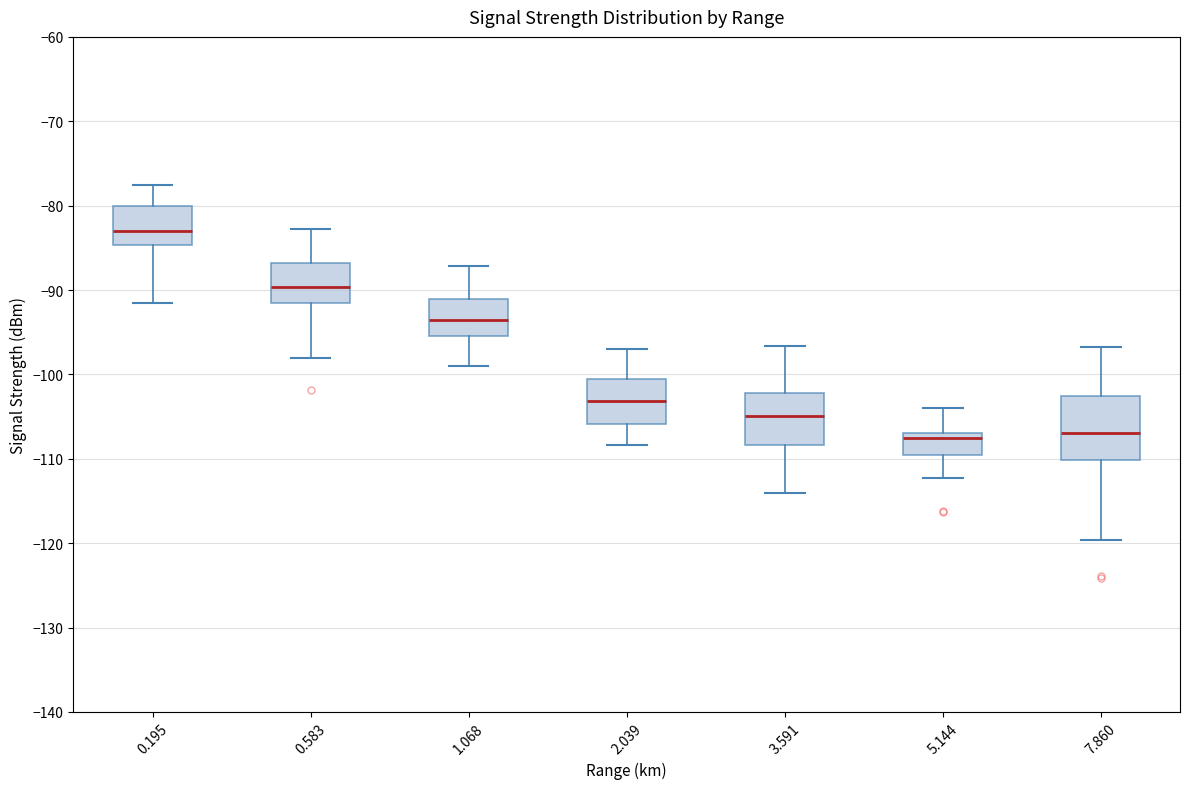

Where is the upper edge of the box at x = 0.583 on the y-axis? The values are not printed on the chart, so give them approximately, as read against the axis.

-87